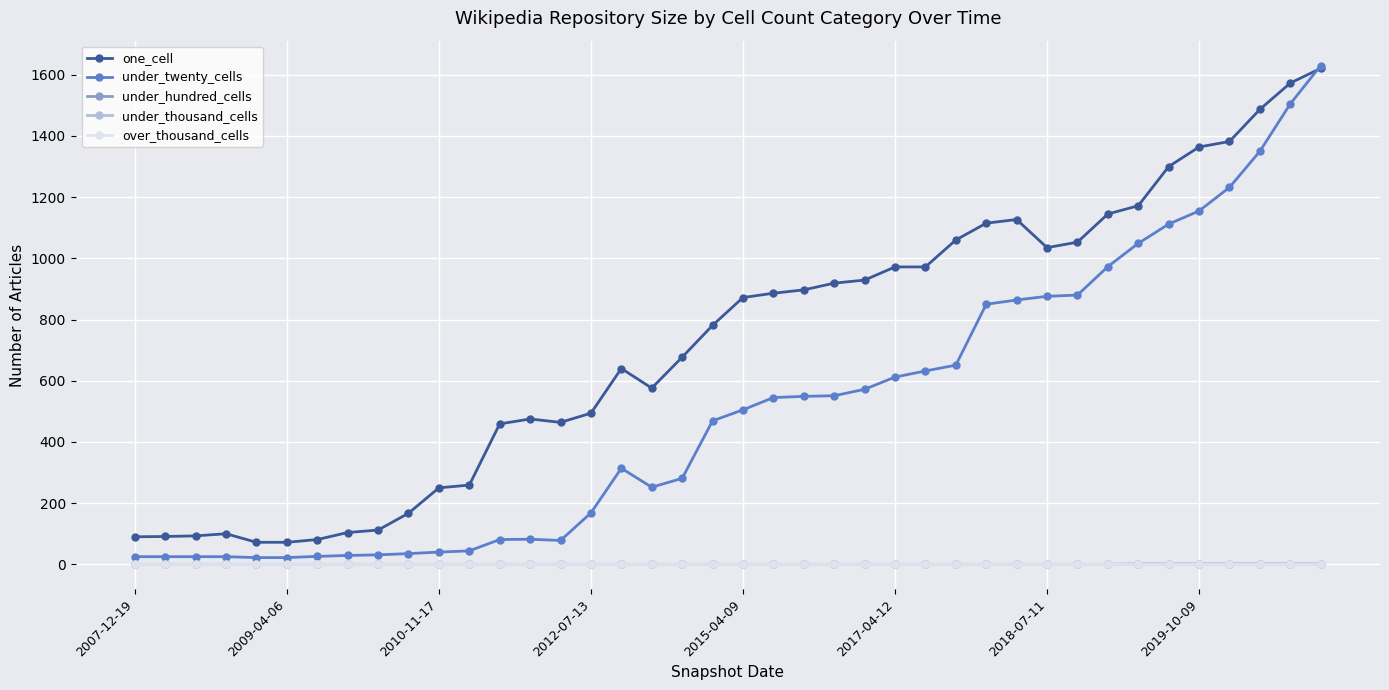

Does the chart have visible grid lines?

Yes